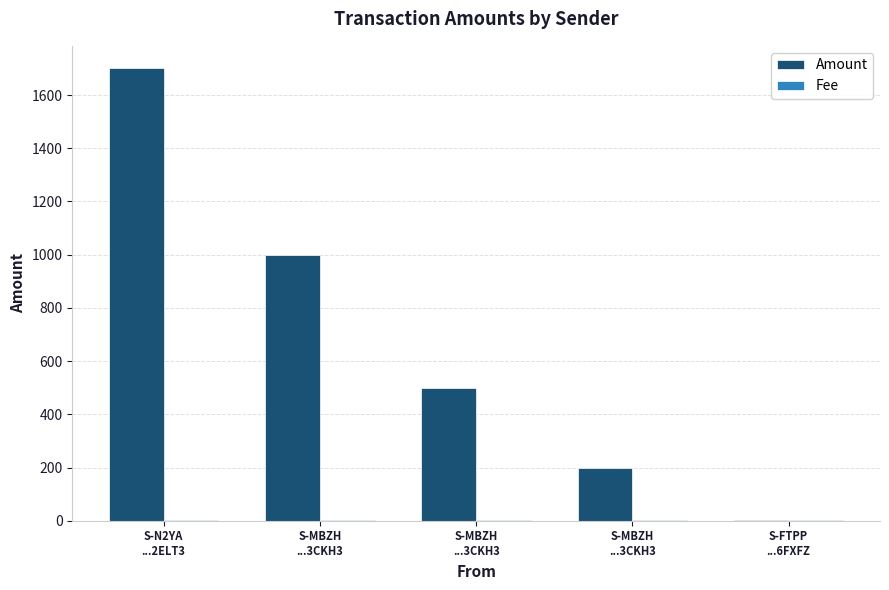

At which category is the sum across all series the highest?

S-N2YA
...2ELT3